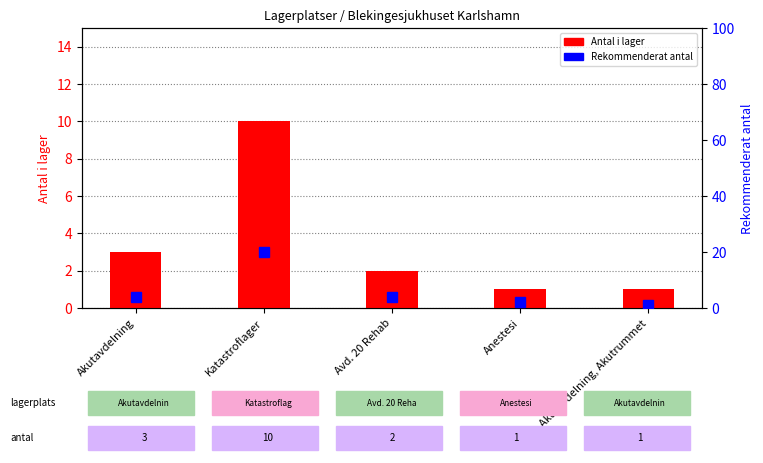

Is it true that Rekommenderat antal equals 34 at Katastroflager?

False